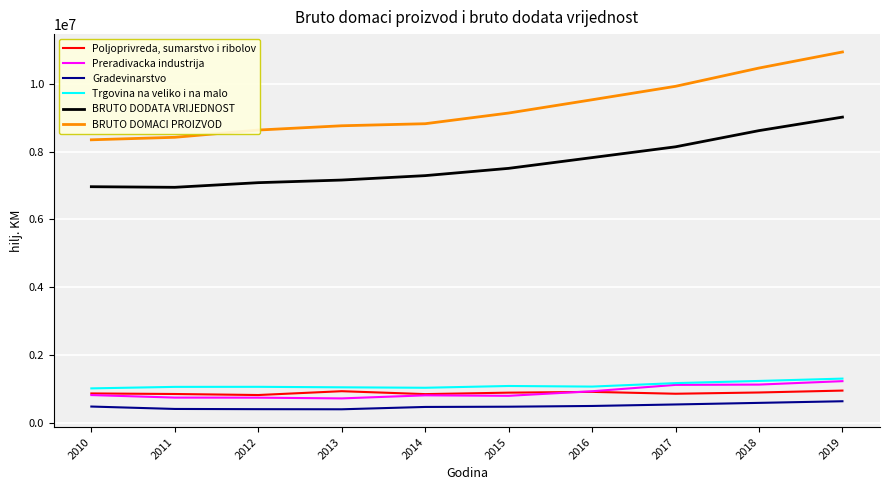

Which series has the largest range (max minus min)?

BRUTO DOMACI PROIZVOD